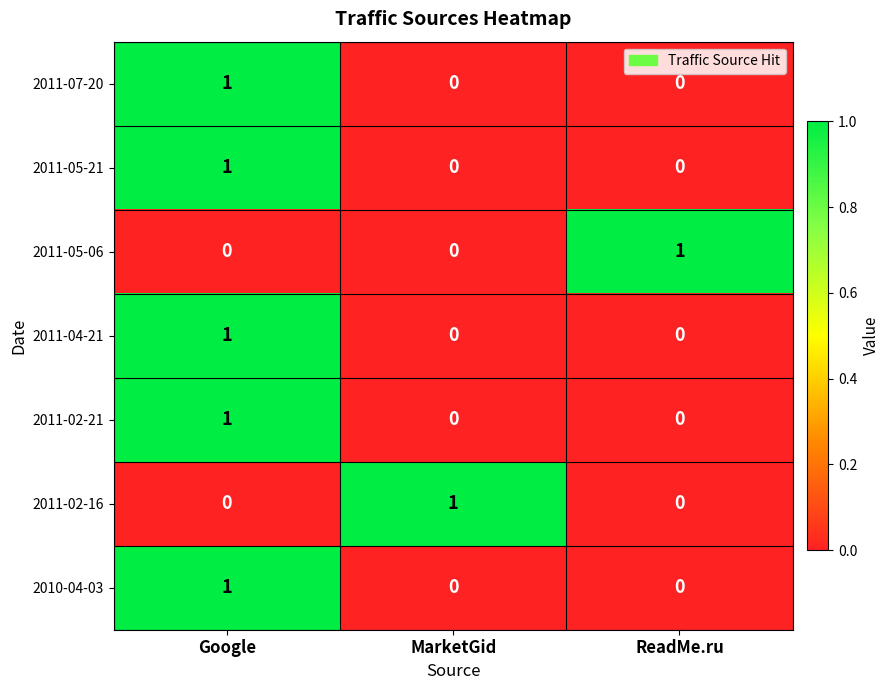

How many data points does each series have?

3